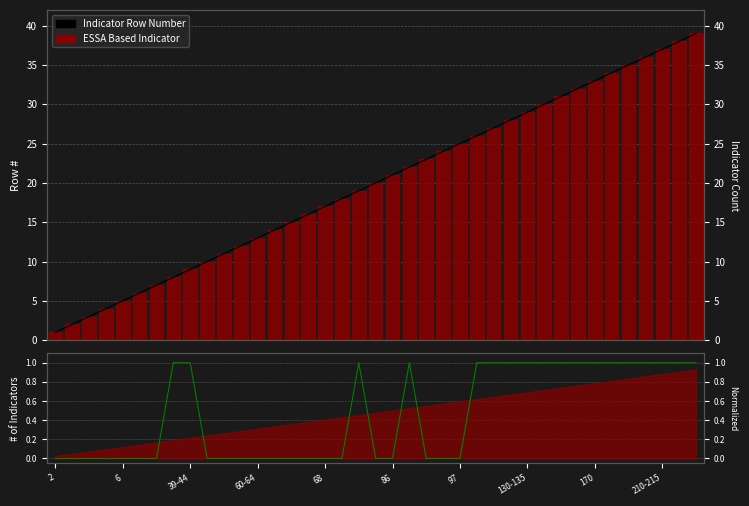

At which label does Indicator Row Number reach its peak?

38